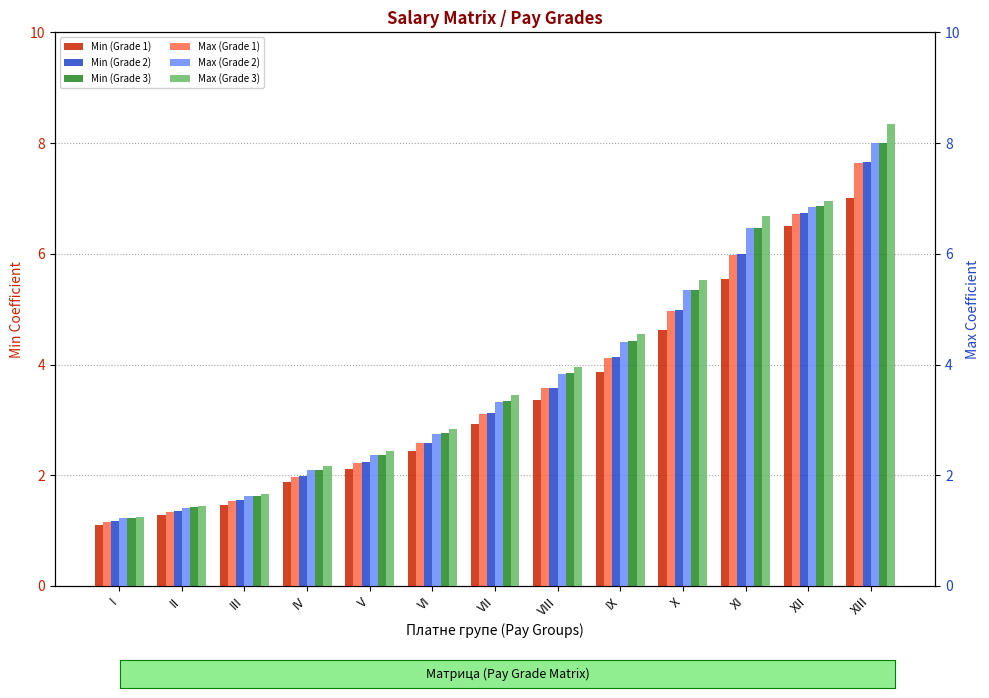

What is the difference between the maximum and minimum values in the Min (Grade 2) series?

6.5